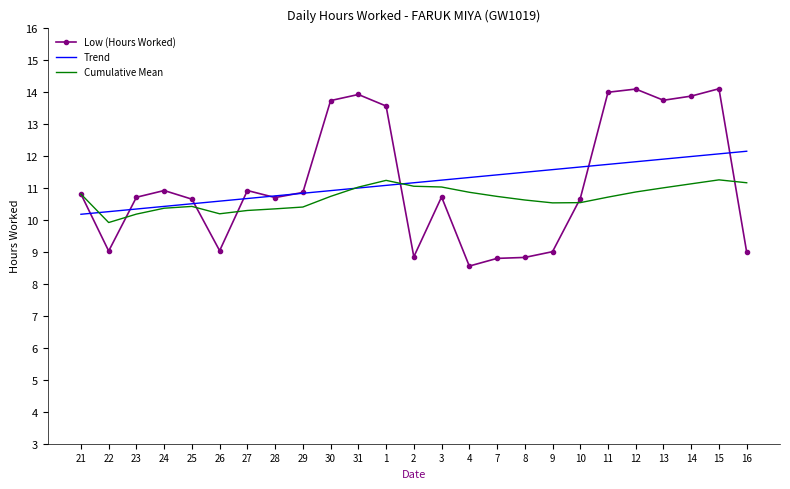

What is the approximate value of Cumulative Mean at 2?

11.0